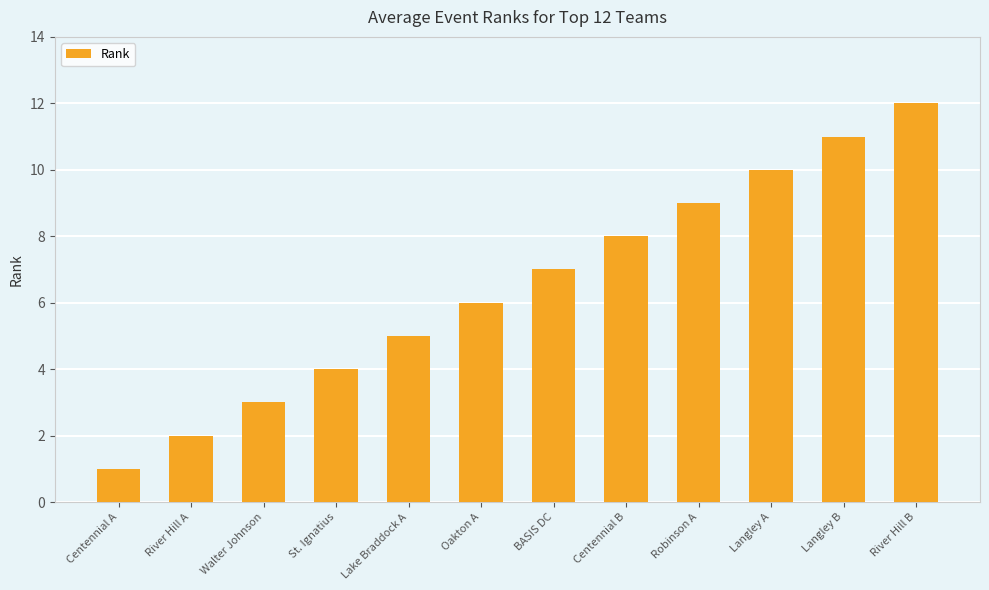

True or false: the data shows 10 at Langley A.

True